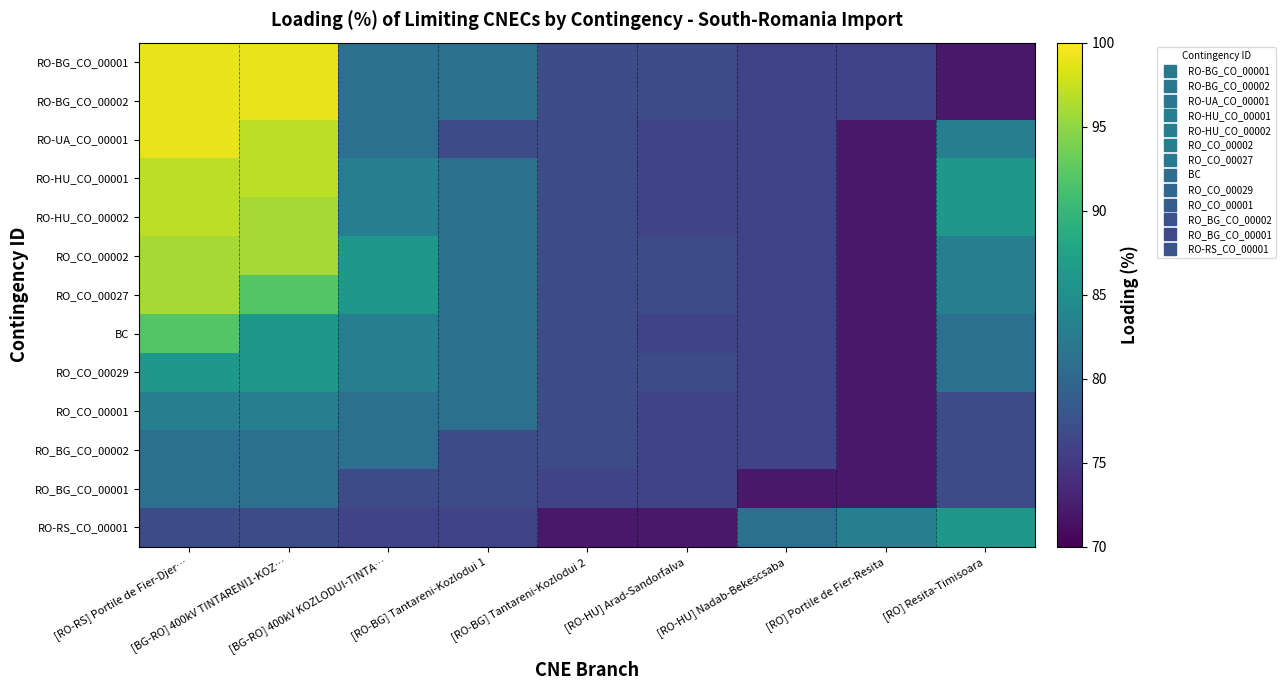

Reading left to right, what are all the values shown in this chart?

RO-BG_CO_00001: [RO-RS] Portile de Fier-Djer…=99	[BG-RO] 400kV TINTARENI1-KOZ…=99	[BG-RO] 400kV KOZLODUI-TINTA…=81	[RO-BG] Tantareni-Kozlodui 1=81	[RO-BG] Tantareni-Kozlodui 2=77	[RO-HU] Arad-Sandorfalva=77	[RO-HU] Nadab-Bekescsaba=76	[RO] Portile de Fier-Resita=76	[RO] Resita-Timisoara=72
RO-BG_CO_00002: [RO-RS] Portile de Fier-Djer…=99	[BG-RO] 400kV TINTARENI1-KOZ…=99	[BG-RO] 400kV KOZLODUI-TINTA…=81	[RO-BG] Tantareni-Kozlodui 1=81	[RO-BG] Tantareni-Kozlodui 2=77	[RO-HU] Arad-Sandorfalva=77	[RO-HU] Nadab-Bekescsaba=76	[RO] Portile de Fier-Resita=76	[RO] Resita-Timisoara=72
RO-UA_CO_00001: [RO-RS] Portile de Fier-Djer…=99	[BG-RO] 400kV TINTARENI1-KOZ…=97	[BG-RO] 400kV KOZLODUI-TINTA…=81	[RO-BG] Tantareni-Kozlodui 1=77	[RO-BG] Tantareni-Kozlodui 2=77	[RO-HU] Arad-Sandorfalva=76	[RO-HU] Nadab-Bekescsaba=76	[RO] Portile de Fier-Resita=72	[RO] Resita-Timisoara=83
RO-HU_CO_00001: [RO-RS] Portile de Fier-Djer…=97	[BG-RO] 400kV TINTARENI1-KOZ…=97	[BG-RO] 400kV KOZLODUI-TINTA…=83	[RO-BG] Tantareni-Kozlodui 1=81	[RO-BG] Tantareni-Kozlodui 2=77	[RO-HU] Arad-Sandorfalva=76	[RO-HU] Nadab-Bekescsaba=76	[RO] Portile de Fier-Resita=72	[RO] Resita-Timisoara=86
RO-HU_CO_00002: [RO-RS] Portile de Fier-Djer…=97	[BG-RO] 400kV TINTARENI1-KOZ…=96	[BG-RO] 400kV KOZLODUI-TINTA…=83	[RO-BG] Tantareni-Kozlodui 1=81	[RO-BG] Tantareni-Kozlodui 2=77	[RO-HU] Arad-Sandorfalva=76	[RO-HU] Nadab-Bekescsaba=76	[RO] Portile de Fier-Resita=72	[RO] Resita-Timisoara=86
RO_CO_00002: [RO-RS] Portile de Fier-Djer…=96	[BG-RO] 400kV TINTARENI1-KOZ…=96	[BG-RO] 400kV KOZLODUI-TINTA…=86	[RO-BG] Tantareni-Kozlodui 1=81	[RO-BG] Tantareni-Kozlodui 2=77	[RO-HU] Arad-Sandorfalva=77	[RO-HU] Nadab-Bekescsaba=76	[RO] Portile de Fier-Resita=72	[RO] Resita-Timisoara=83
RO_CO_00027: [RO-RS] Portile de Fier-Djer…=96	[BG-RO] 400kV TINTARENI1-KOZ…=92	[BG-RO] 400kV KOZLODUI-TINTA…=86	[RO-BG] Tantareni-Kozlodui 1=81	[RO-BG] Tantareni-Kozlodui 2=77	[RO-HU] Arad-Sandorfalva=77	[RO-HU] Nadab-Bekescsaba=76	[RO] Portile de Fier-Resita=72	[RO] Resita-Timisoara=83
BC: [RO-RS] Portile de Fier-Djer…=92	[BG-RO] 400kV TINTARENI1-KOZ…=86	[BG-RO] 400kV KOZLODUI-TINTA…=83	[RO-BG] Tantareni-Kozlodui 1=81	[RO-BG] Tantareni-Kozlodui 2=77	[RO-HU] Arad-Sandorfalva=76	[RO-HU] Nadab-Bekescsaba=76	[RO] Portile de Fier-Resita=72	[RO] Resita-Timisoara=81
RO_CO_00029: [RO-RS] Portile de Fier-Djer…=86	[BG-RO] 400kV TINTARENI1-KOZ…=86	[BG-RO] 400kV KOZLODUI-TINTA…=83	[RO-BG] Tantareni-Kozlodui 1=81	[RO-BG] Tantareni-Kozlodui 2=77	[RO-HU] Arad-Sandorfalva=77	[RO-HU] Nadab-Bekescsaba=76	[RO] Portile de Fier-Resita=72	[RO] Resita-Timisoara=81
RO_CO_00001: [RO-RS] Portile de Fier-Djer…=83	[BG-RO] 400kV TINTARENI1-KOZ…=83	[BG-RO] 400kV KOZLODUI-TINTA…=81	[RO-BG] Tantareni-Kozlodui 1=81	[RO-BG] Tantareni-Kozlodui 2=77	[RO-HU] Arad-Sandorfalva=76	[RO-HU] Nadab-Bekescsaba=76	[RO] Portile de Fier-Resita=72	[RO] Resita-Timisoara=77
RO_BG_CO_00002: [RO-RS] Portile de Fier-Djer…=81	[BG-RO] 400kV TINTARENI1-KOZ…=81	[BG-RO] 400kV KOZLODUI-TINTA…=81	[RO-BG] Tantareni-Kozlodui 1=77	[RO-BG] Tantareni-Kozlodui 2=77	[RO-HU] Arad-Sandorfalva=76	[RO-HU] Nadab-Bekescsaba=76	[RO] Portile de Fier-Resita=72	[RO] Resita-Timisoara=77
RO_BG_CO_00001: [RO-RS] Portile de Fier-Djer…=81	[BG-RO] 400kV TINTARENI1-KOZ…=81	[BG-RO] 400kV KOZLODUI-TINTA…=77	[RO-BG] Tantareni-Kozlodui 1=77	[RO-BG] Tantareni-Kozlodui 2=76	[RO-HU] Arad-Sandorfalva=76	[RO-HU] Nadab-Bekescsaba=72	[RO] Portile de Fier-Resita=72	[RO] Resita-Timisoara=77
RO-RS_CO_00001: [RO-RS] Portile de Fier-Djer…=77	[BG-RO] 400kV TINTARENI1-KOZ…=77	[BG-RO] 400kV KOZLODUI-TINTA…=76	[RO-BG] Tantareni-Kozlodui 1=76	[RO-BG] Tantareni-Kozlodui 2=72	[RO-HU] Arad-Sandorfalva=72	[RO-HU] Nadab-Bekescsaba=81	[RO] Portile de Fier-Resita=83	[RO] Resita-Timisoara=86